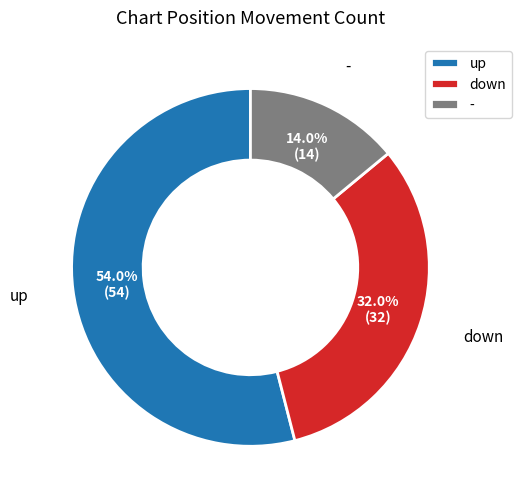

Which category has the smallest portion of the pie?

-